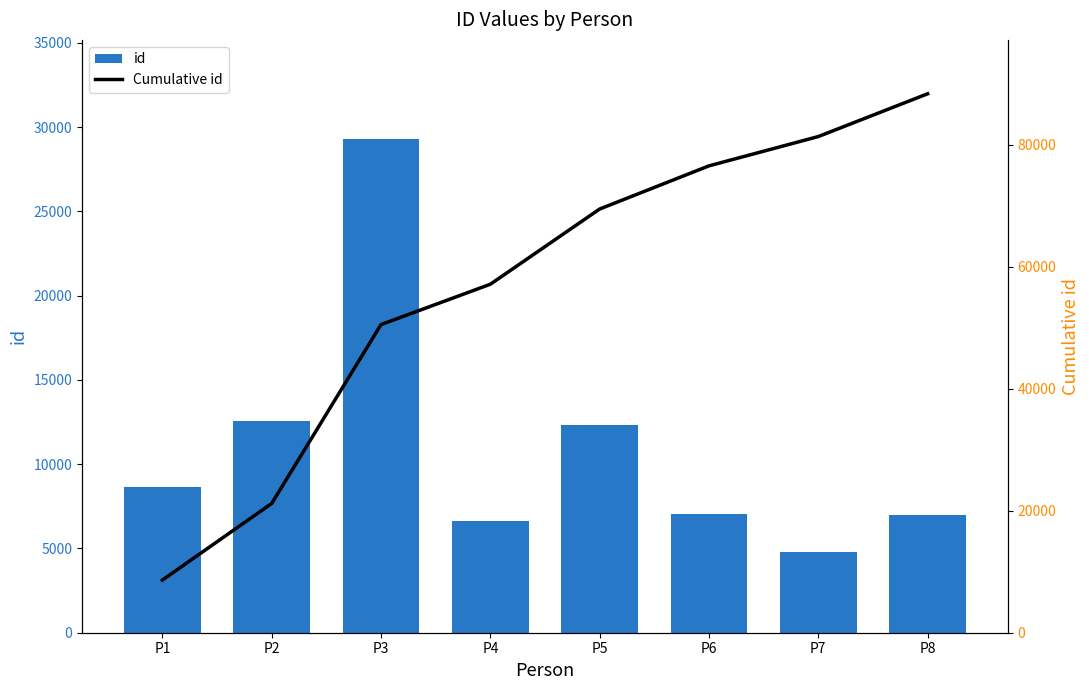

What is the greatest value displayed?

88320